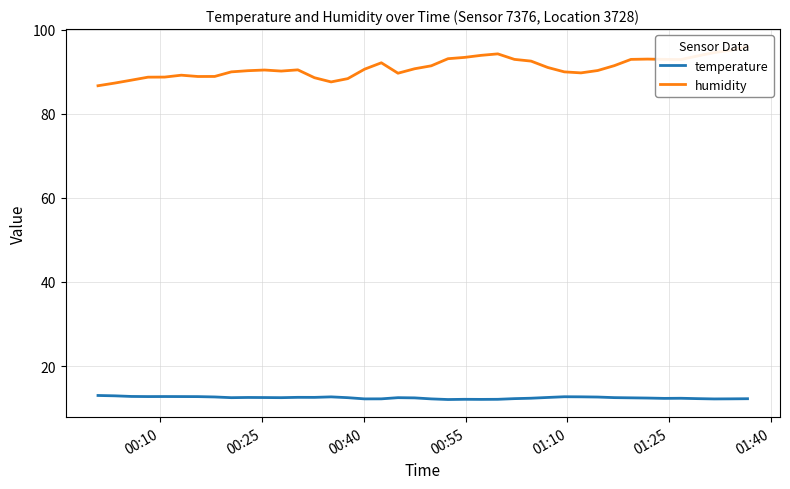

Is this an area chart (filled region under the line)?

No